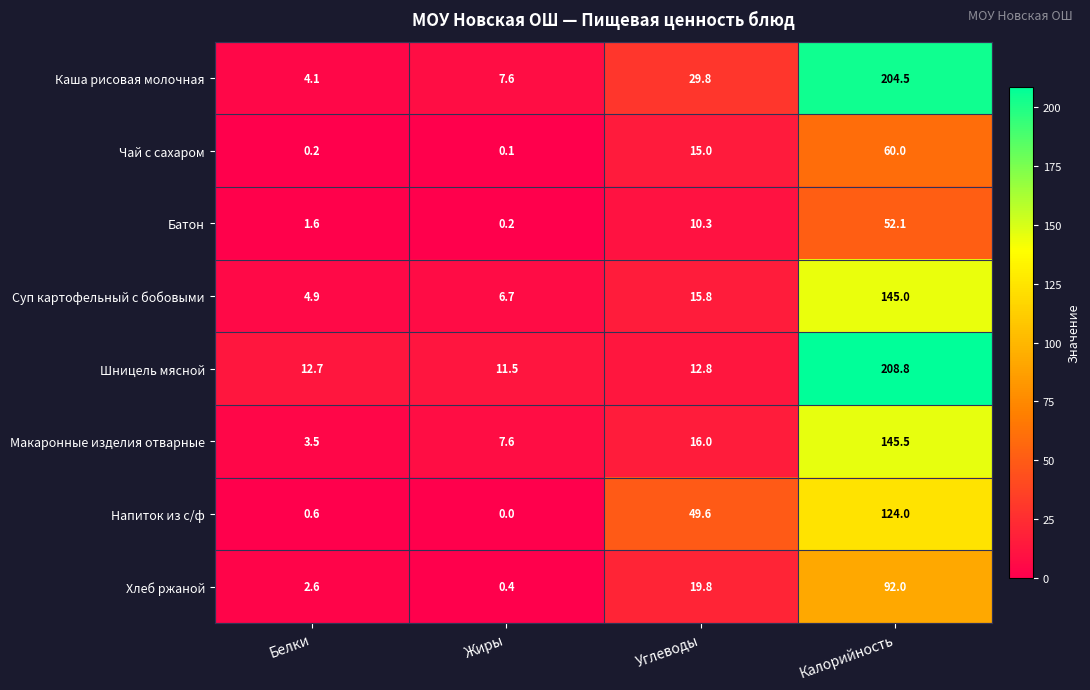

At how many categories does at least one series exceed 24?

2